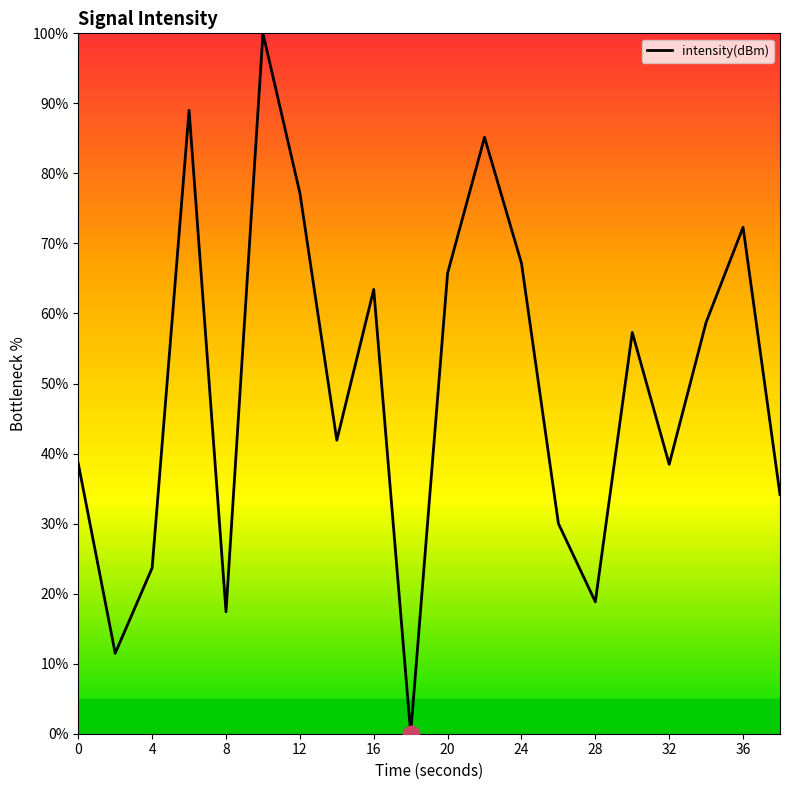

Is this an area chart (filled region under the line)?

No